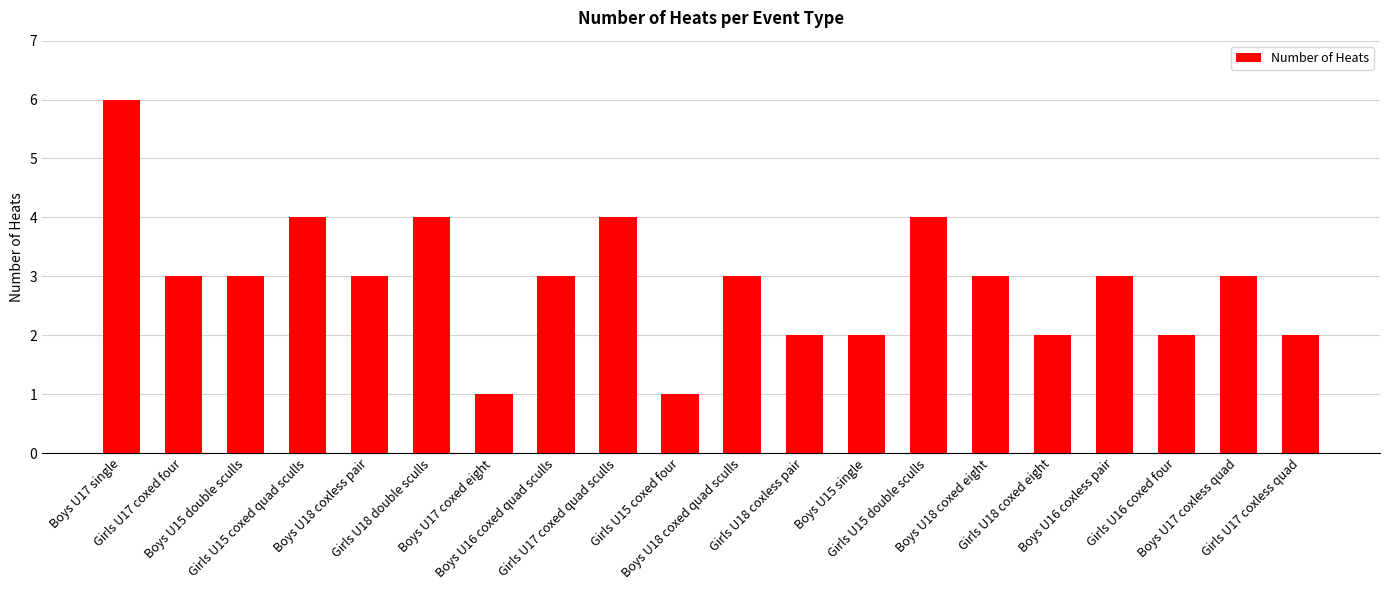

Which has a higher value, Girls U18 double sculls or Boys U17 coxless quad?

Girls U18 double sculls